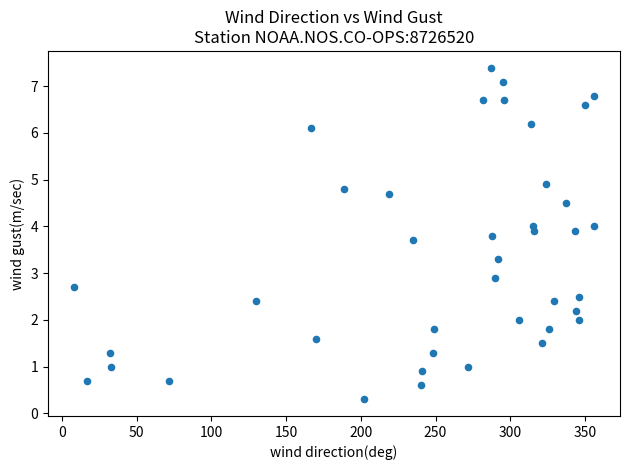

What Y value in the scatter plot is closest to 3?

2.9